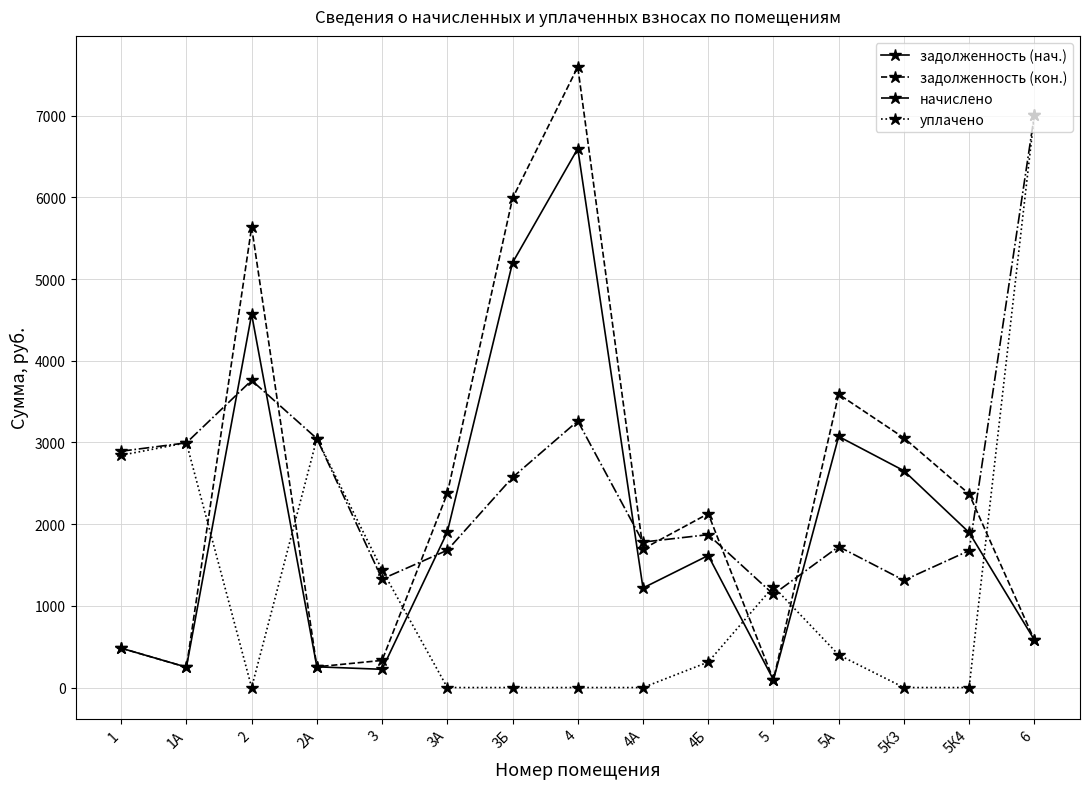

What is the value of the задолженность (кон.) point at the 15th from the left?

583.7